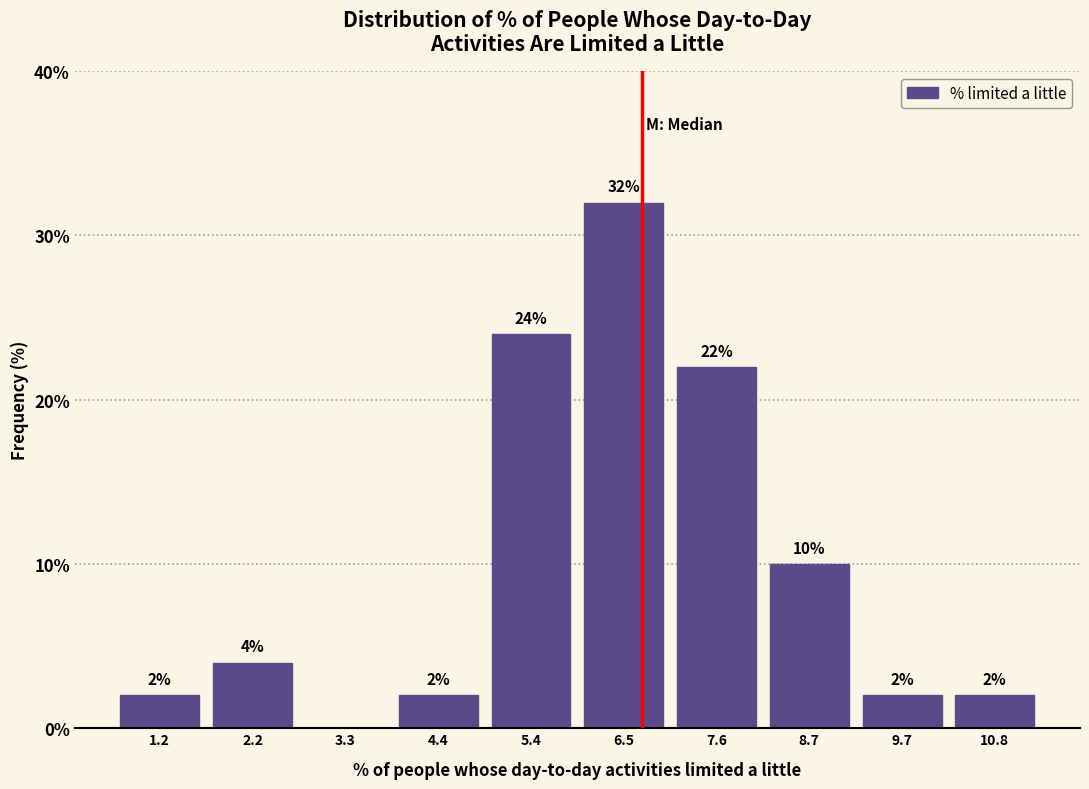

Over which range of the x-axis is the bar tallest?

6.0 to 7.0